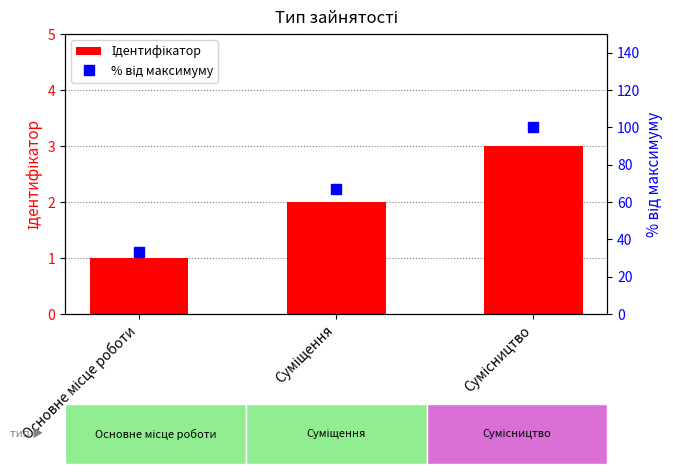

At which category is the sum across all series the highest?

Сумісництво